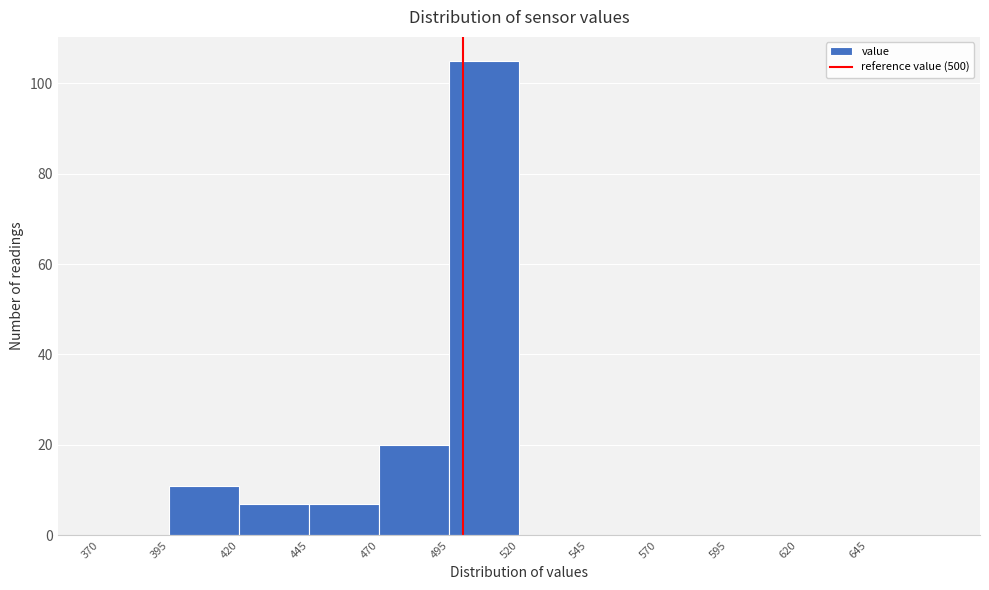

Over which range of the x-axis is the bar tallest?

495 to 520